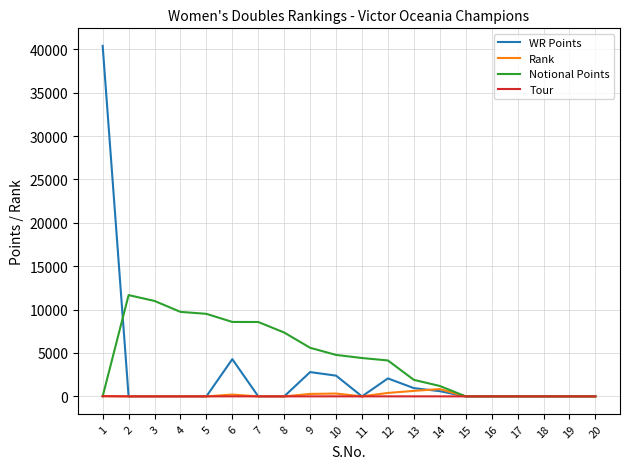

What is the difference between the maximum and minimum values in the Notional Points series?

11673